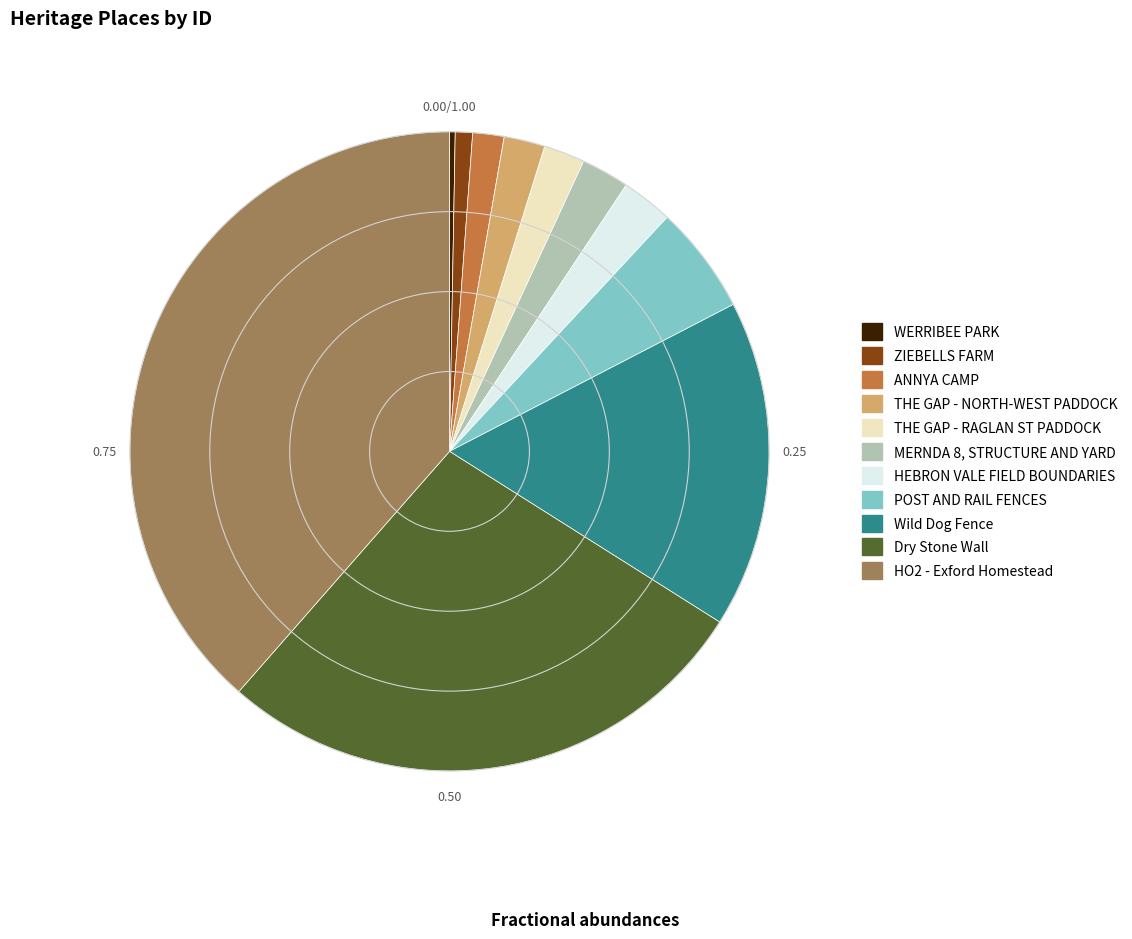

Which category has the smallest portion of the pie?

WERRIBEE PARK